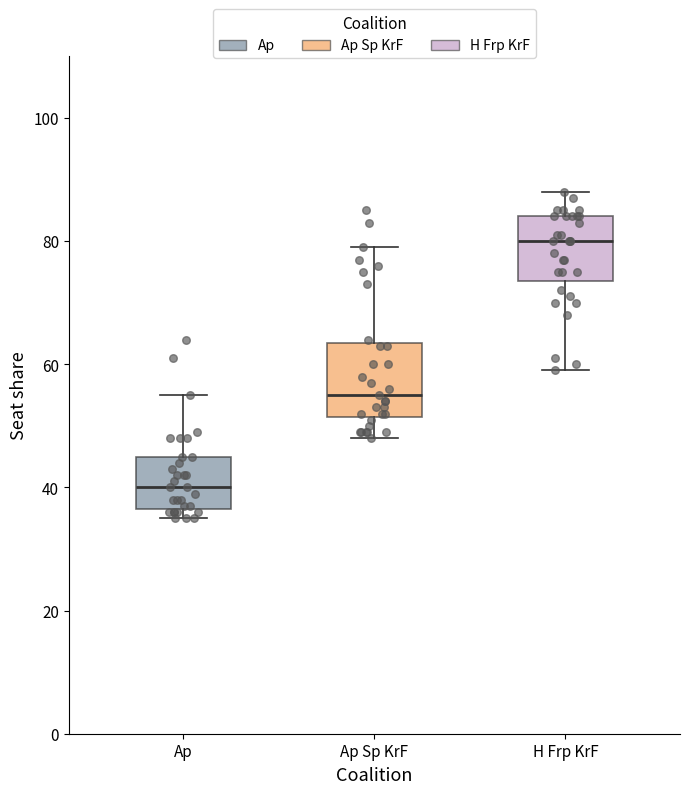

Reading left to right, read every box against the y-axis: the position of its median line, the range the box covers, and the ends of its whiskers. The values are not printed on the chart, so give them approximately, as read against the axis.

Ap: median 40, box 36 to 46, whiskers 36 (just below the box's lower edge) to 56
Ap Sp KrF: median 56, box 52 to 64, whiskers 48 to 80
H Frp KrF: median 80, box 74 to 84, whiskers 60 to 88